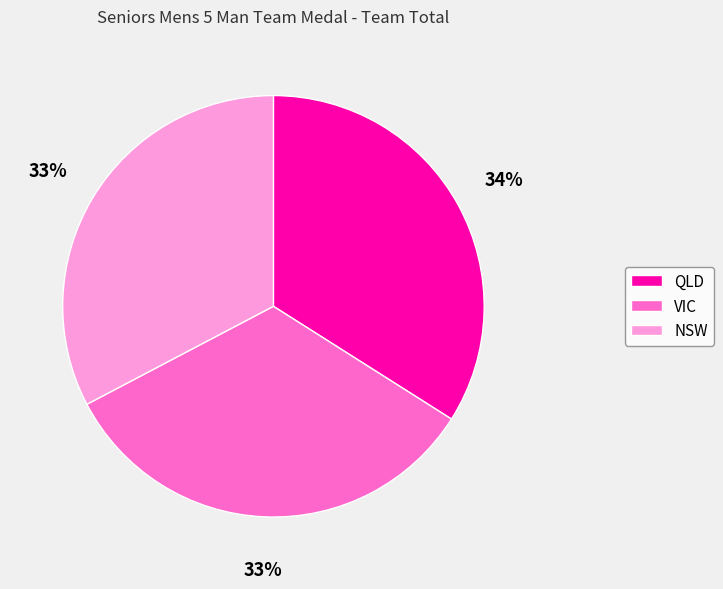

To the nearest percent, what percentage of the pie is NSW?

33%